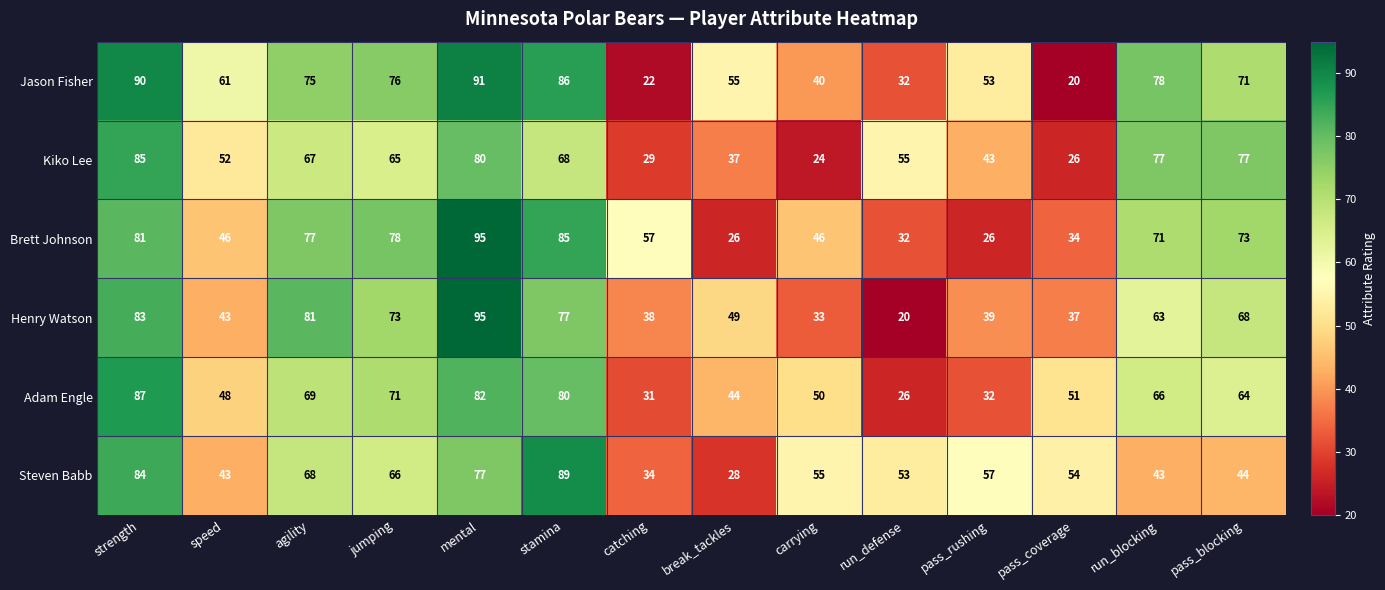

The value of Steven Babb at speed is 43. True or false?

True